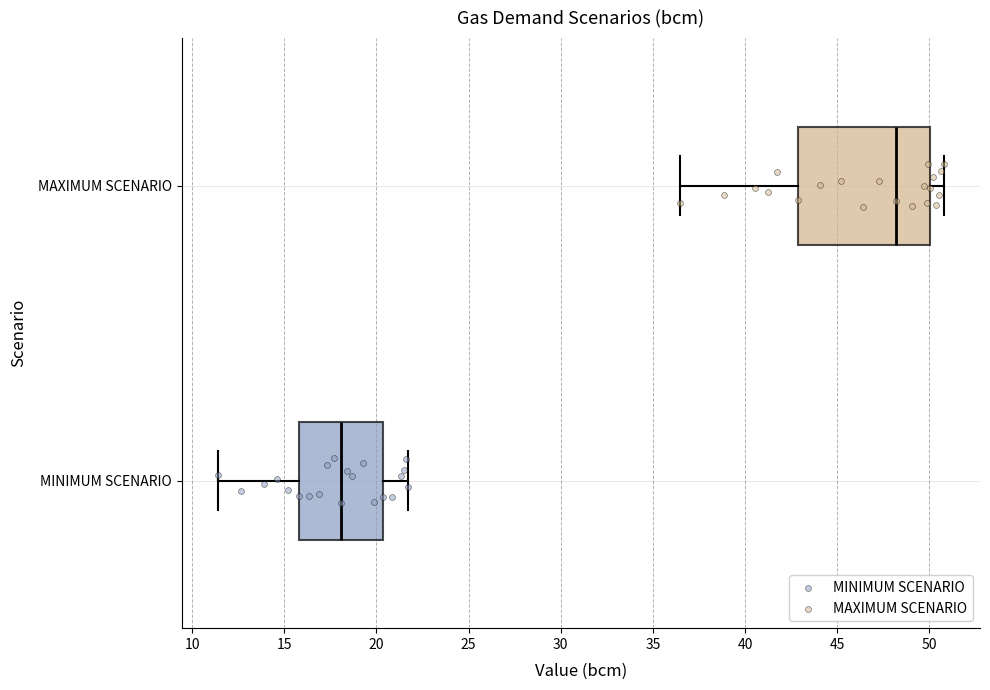

Reading bottom to top, read every box against the x-axis: the position of its median line, the range the box covers, and the ends of its whiskers. The values are not printed on the chart, so give them approximately, as read against the axis.

MINIMUM SCENARIO: median 18.0, box 16.0 to 20.5, whiskers 11.5 to 21.5
MAXIMUM SCENARIO: median 48.0, box 43.0 to 50.0, whiskers 36.5 to 51.0